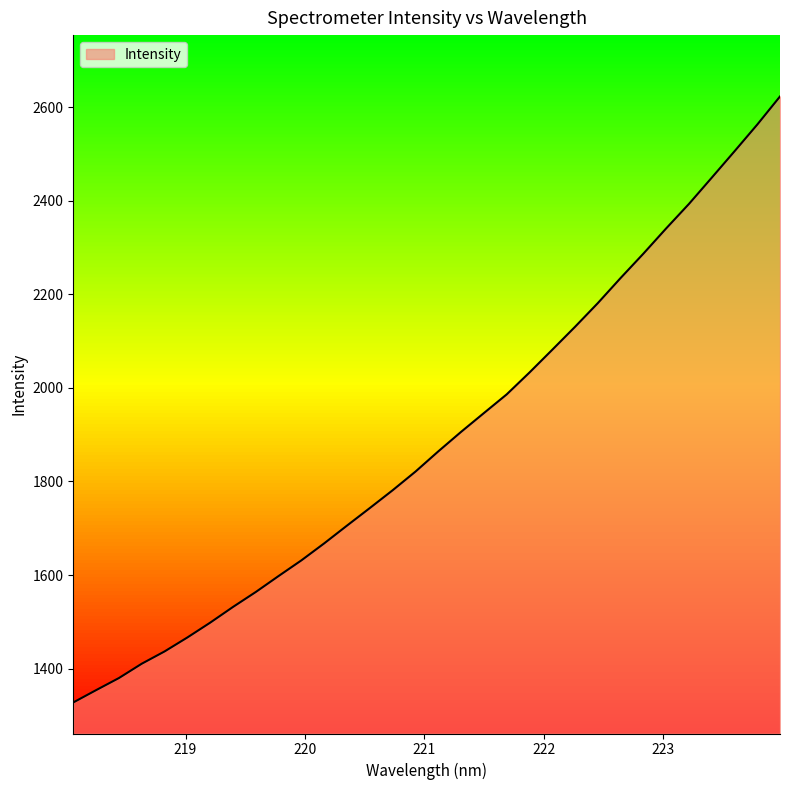

What is the difference between the maximum and minimum values?

1295.3